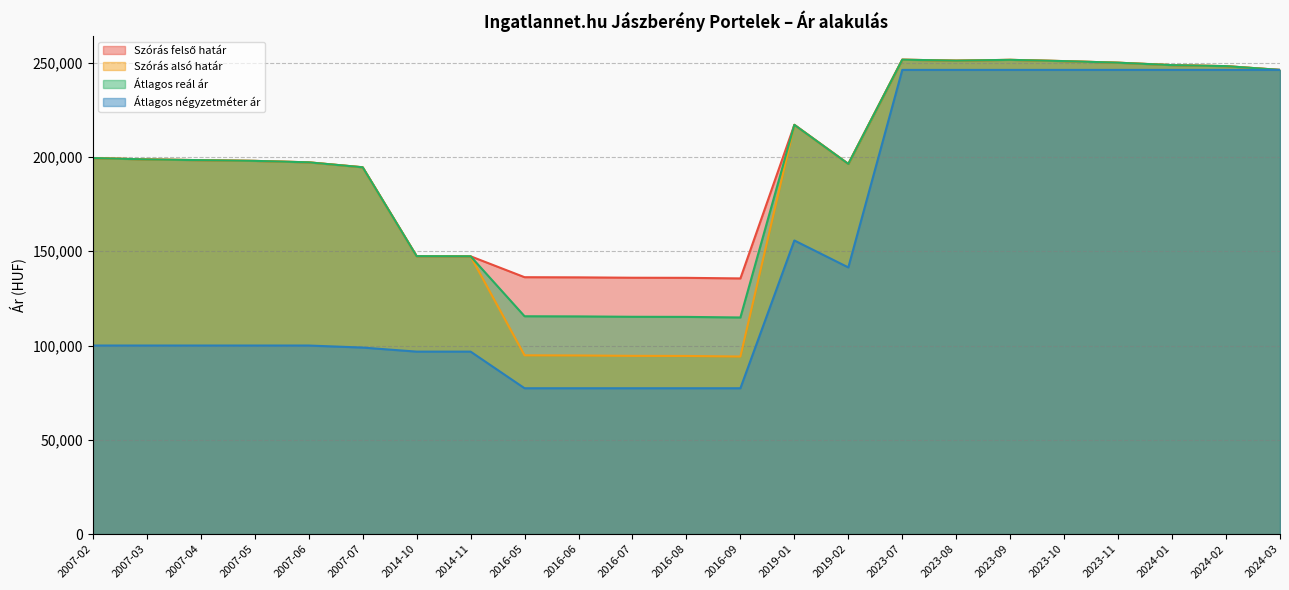

List the labels in order of Átlagos reál ár value, smallest first.

2016-09, 2016-08, 2016-07, 2016-06, 2016-05, 2014-11, 2014-10, 2007-07, 2019-02, 2007-06, 2007-05, 2007-04, 2007-03, 2007-02, 2019-01, 2024-03, 2024-02, 2024-01, 2023-11, 2023-10, 2023-08, 2023-09, 2023-07